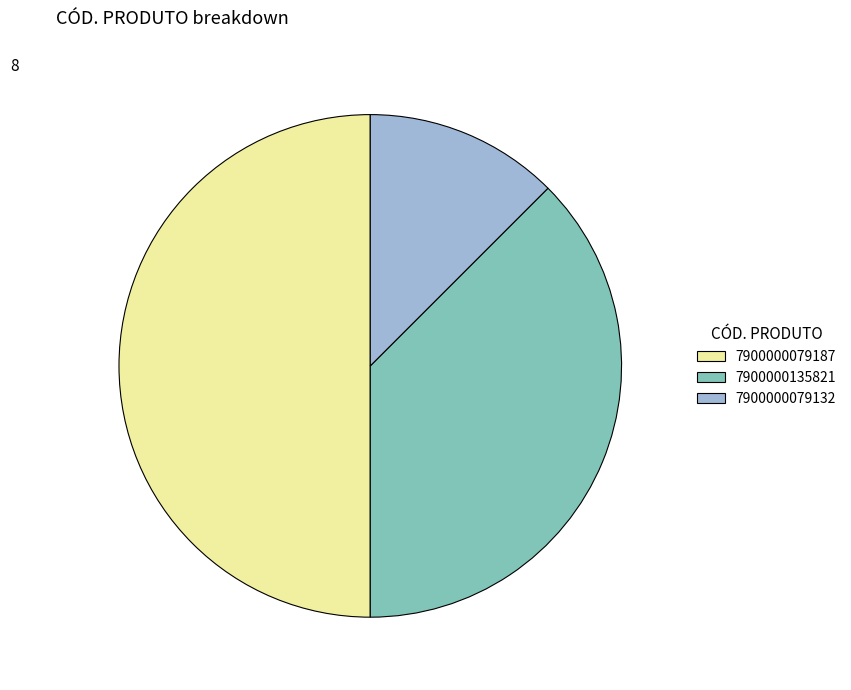

What is the largest slice in the pie chart?

7900000079187